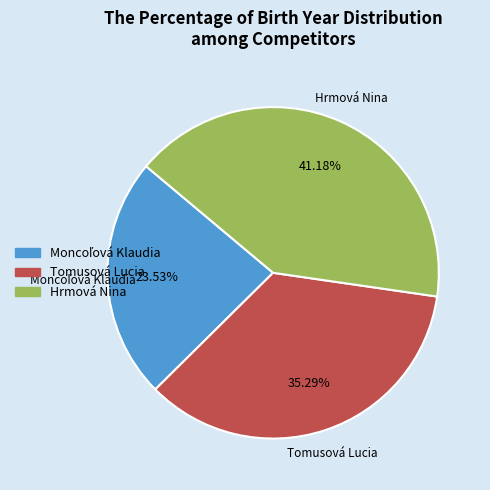

Which category has the biggest portion of the pie?

Hrmová Nina